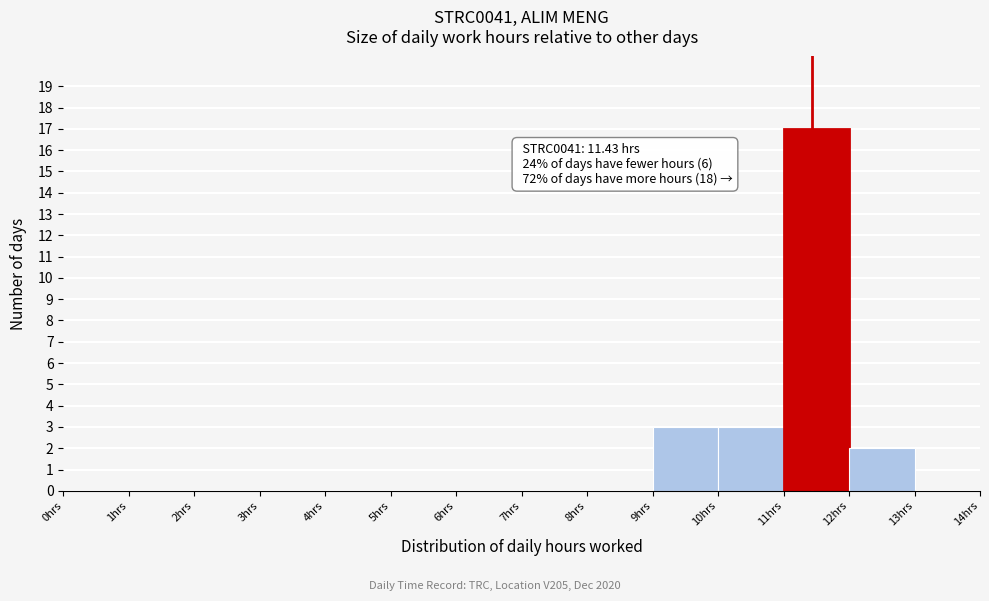

Which range on the x-axis has the tallest bar?

11 to 12